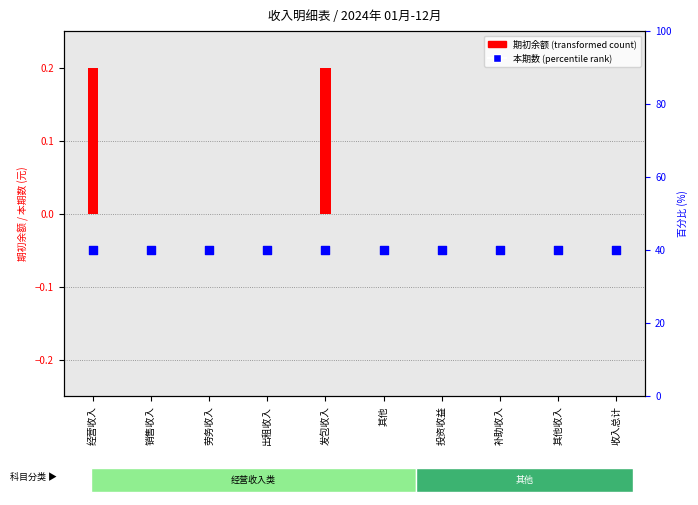

Which series has the largest total across all categories?

期初余额 (transformed)